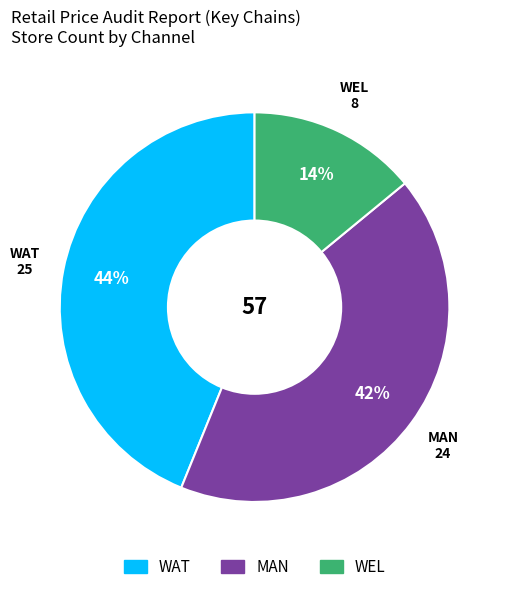

To the nearest percent, what is the average slice percentage?

33%